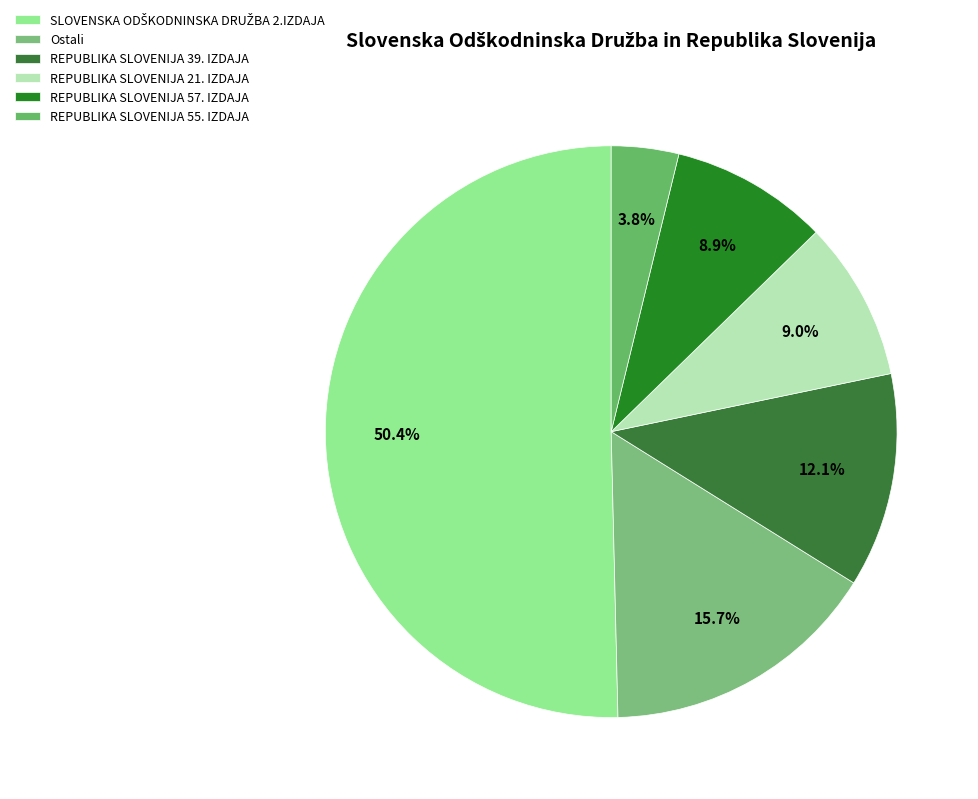

To the nearest percent, what portion does REPUBLIKA SLOVENIJA 57. IZDAJA represent?

9%